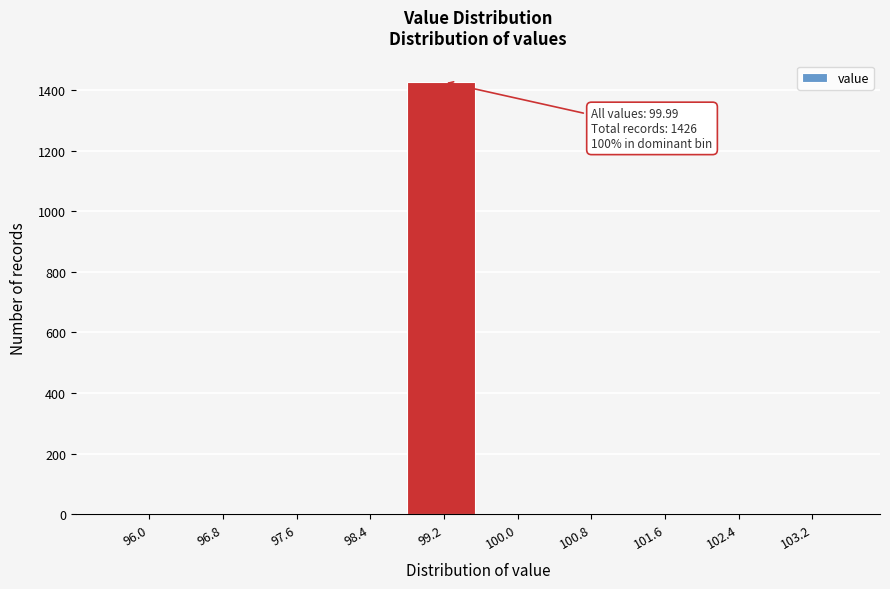

Reading right to left, extract all data points from this chart.

103.2=0	102.4=0	101.6=0	100.8=0	100.0=0	99.2=1426	98.4=0	97.6=0	96.8=0	96.0=0